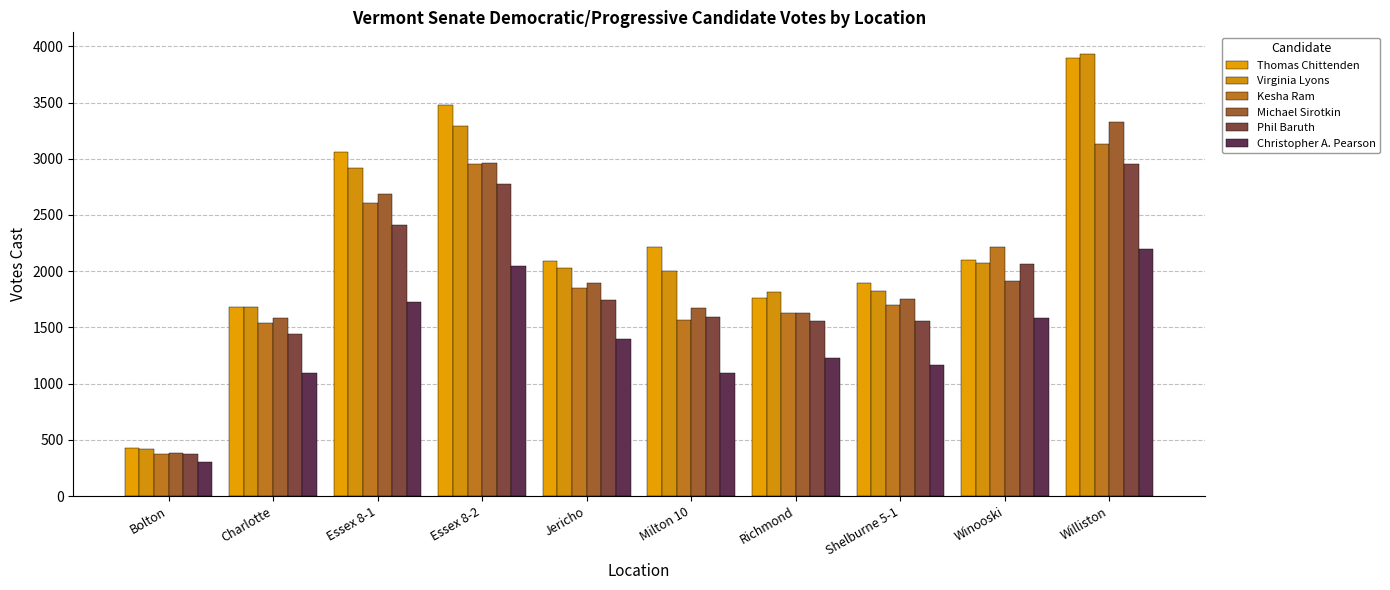

At which category is the sum across all series the highest?

Williston